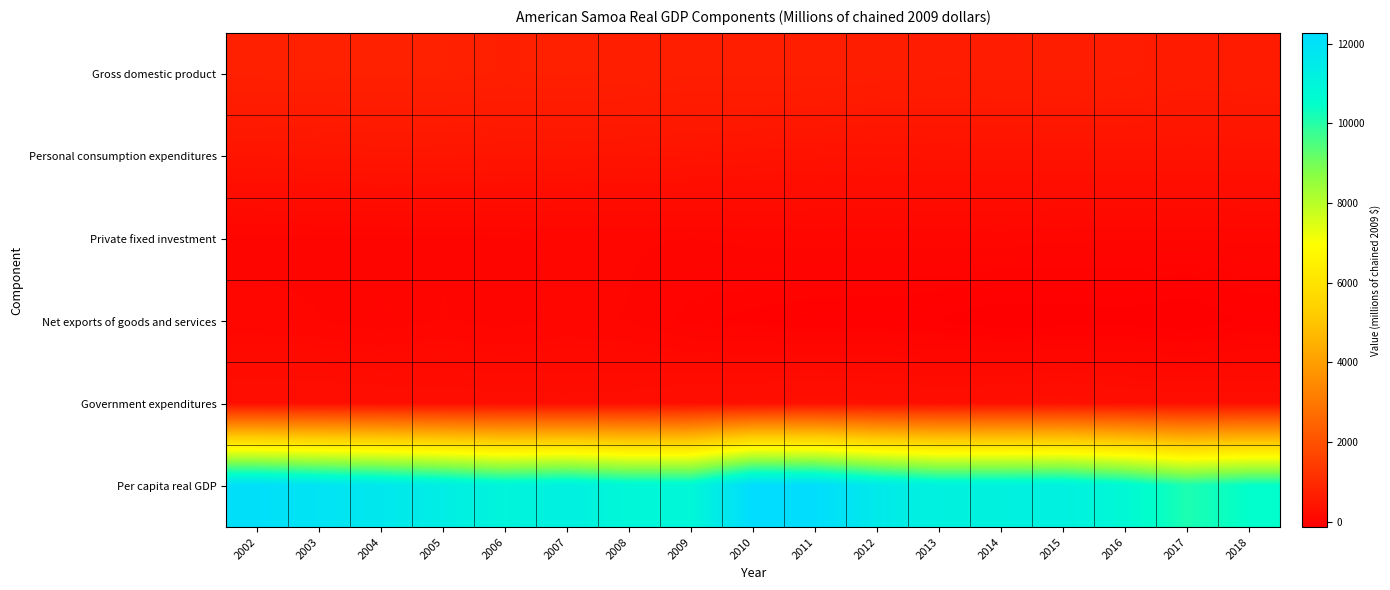

What is the total value across all series at 2017?

11279